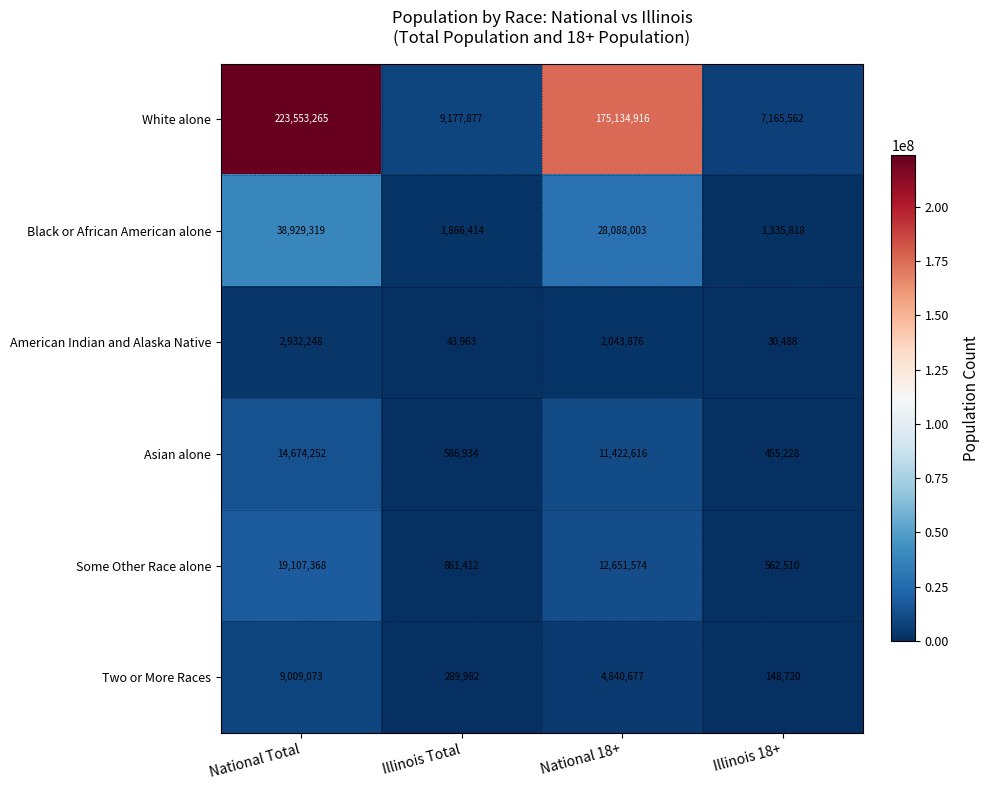

What is the maximum value shown in the chart?

223553265